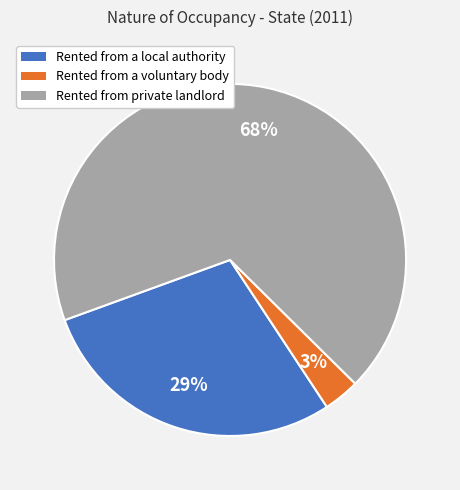

Between Rented from private landlord and Rented from a voluntary body, which is larger?

Rented from private landlord